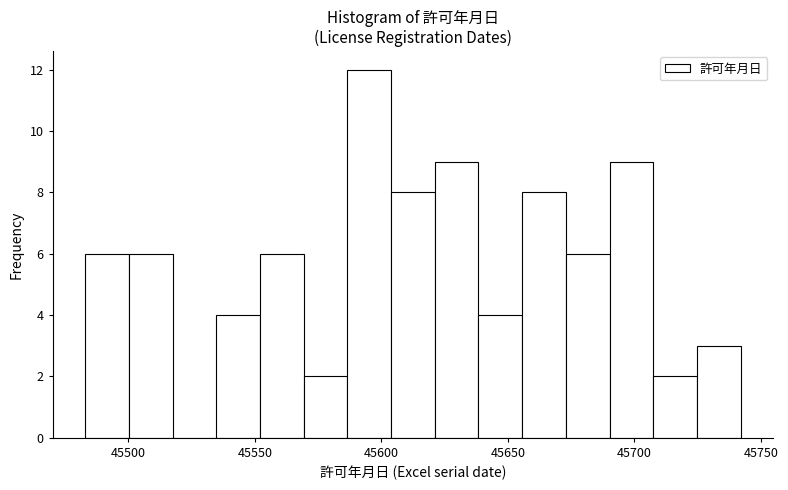

Around what value on the x-axis is the tallest bar? Give the approximate position of its centre, as read against the axis.

45595